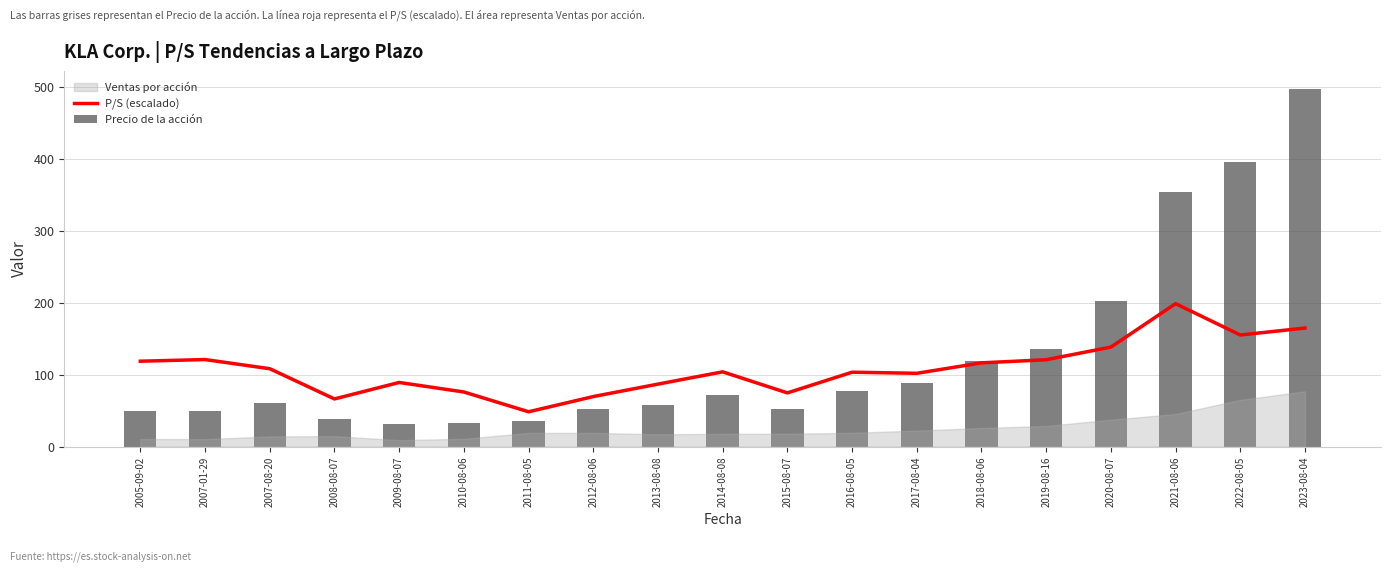

At which category does the chart reach its peak across all series?

2023-08-04